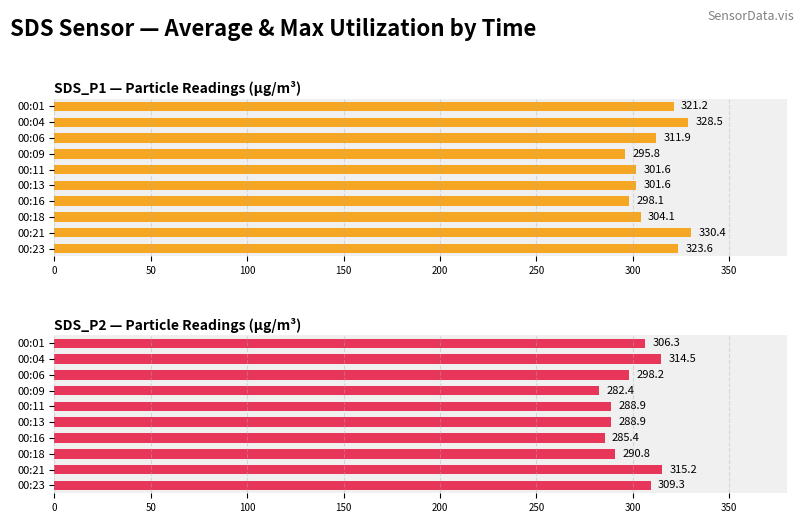

Rank the series by their maximum value, from lowest to highest.

SDS_P2, SDS_P1